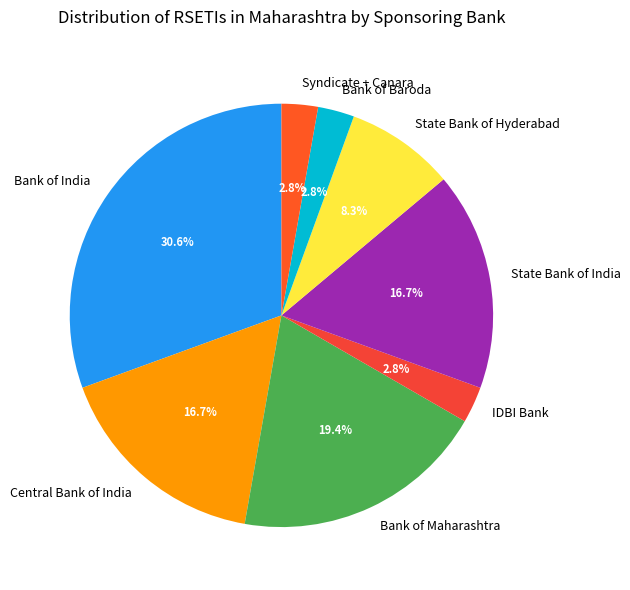

To the nearest percent, what is the difference between the largest and smallest slice percentages?

28%